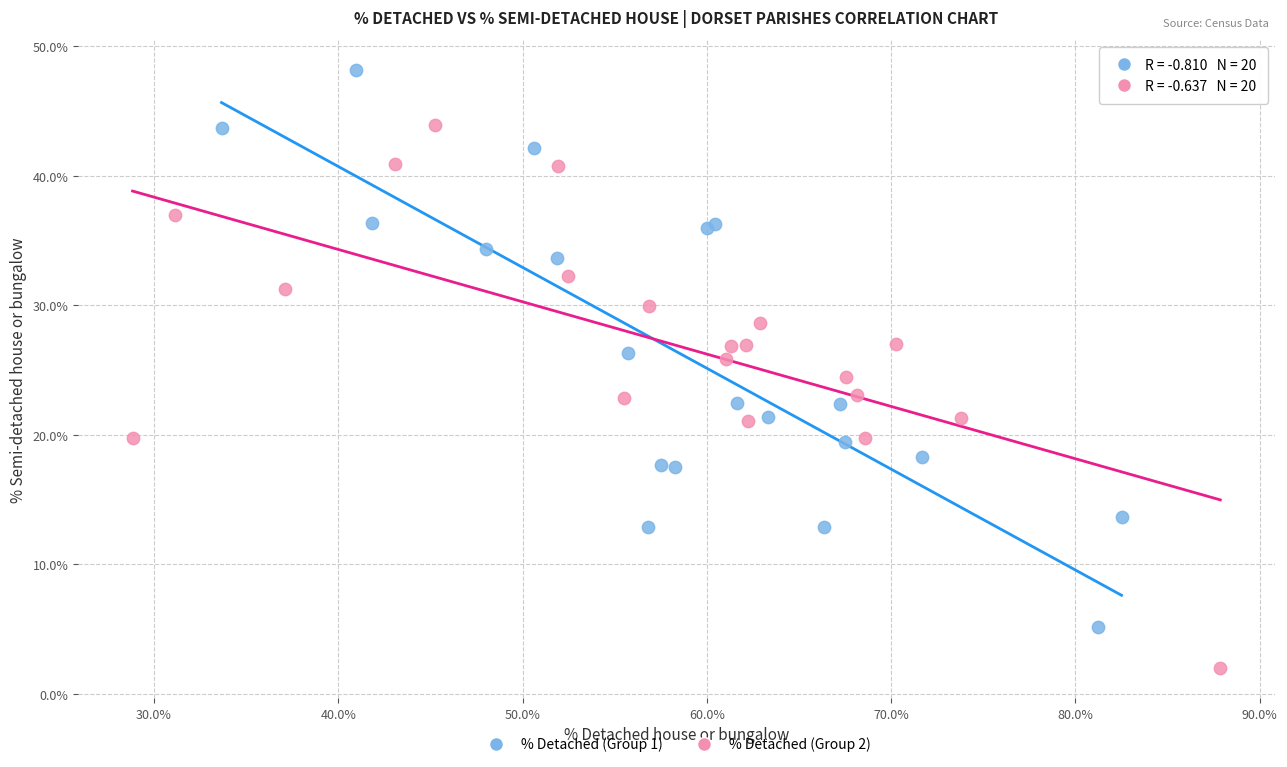

Which series contains the lowest Y value?

% Detached (Group 2)